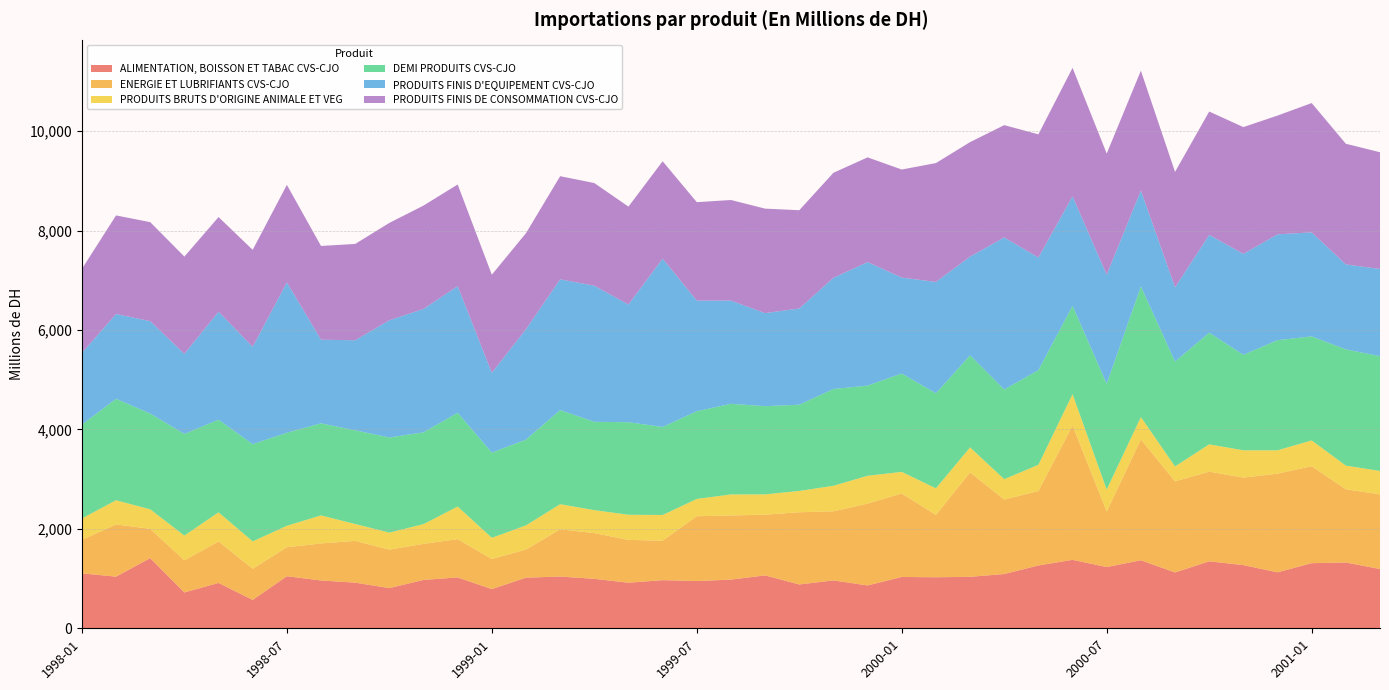

Reading left to right, transcribe all the data shown in this chart.

ALIMENTATION, BOISSON ET TABAC CVS-CJO: 1998-01=1104.2	1998-02=1039.4	1998-03=1411.2	1998-04=721.3	1998-05=912.2	1998-06=571.2	1998-07=1047.0	1998-08=961.9	1998-09=917.8	1998-10=808.7	1998-11=973.0	1998-12=1023.1	1999-01=788.3	1999-02=1018.4	1999-03=1041.1	1999-04=995.3	1999-05=916.5	1999-06=968.5	1999-07=950.0	1999-08=980.0	1999-09=1064.2	1999-10=881.9	1999-11=963.1	1999-12=862.1	2000-01=1032.5	2000-02=1026.5	2000-03=1035.5	2000-04=1091.5	2000-05=1264.4	2000-06=1377.1	2000-07=1232.0	2000-08=1368.5	2000-09=1123.4	2000-10=1347.5	2000-11=1270.8	2000-12=1125.6	2001-01=1310.2	2001-02=1323.8	2001-03=1192.5
ENERGIE ET LUBRIFIANTS CVS-CJO: 1998-01=674.4	1998-02=1049.4	1998-03=589.9	1998-04=645.5	1998-05=835.2	1998-06=626.2	1998-07=583.2	1998-08=745.5	1998-09=840.3	1998-10=773.5	1998-11=725.8	1998-12=770.2	1999-01=605.3	1999-02=564.9	1999-03=949.9	1999-04=919.7	1999-05=862.1	1999-06=793.9	1999-07=1304.3	1999-08=1289.2	1999-09=1222.0	1999-10=1452.0	1999-11=1390.6	1999-12=1645.8	2000-01=1679.4	2000-02=1253.9	2000-03=2101.5	2000-04=1497.2	2000-05=1497.2	2000-06=2699.9	2000-07=1116.6	2000-08=2430.2	2000-09=1831.8	2000-10=1803.9	2000-11=1760.5	2000-12=1984.8	2001-01=1949.5	2001-02=1472.5	2001-03=1501.6
PRODUITS BRUTS D'ORIGINE ANIMALE ET VEG: 1998-01=431.2	1998-02=486.8	1998-03=392.2	1998-04=498.4	1998-05=585.6	1998-06=551.3	1998-07=431.8	1998-08=563.6	1998-09=339.8	1998-10=342.4	1998-11=396.3	1998-12=656.2	1999-01=426.6	1999-02=487.0	1999-03=505.4	1999-04=461.6	1999-05=505.2	1999-06=516.7	1999-07=347.7	1999-08=423.2	1999-09=407.7	1999-10=428.9	1999-11=513.1	1999-12=560.1	2000-01=434.7	2000-02=535.0	2000-03=502.4	2000-04=410.5	2000-05=527.4	2000-06=631.6	2000-07=442.3	2000-08=450.1	2000-09=301.2	2000-10=548.5	2000-11=549.2	2000-12=470.0	2001-01=519.2	2001-02=476.0	2001-03=470.7
DEMI PRODUITS CVS-CJO: 1998-01=1886.4	1998-02=2040.9	1998-03=1926.3	1998-04=2044.7	1998-05=1863.0	1998-06=1956.1	1998-07=1871.6	1998-08=1851.9	1998-09=1884.7	1998-10=1914.0	1998-11=1846.8	1998-12=1886.4	1999-01=1714.3	1999-02=1725.9	1999-03=1892.8	1999-04=1777.2	1999-05=1861.5	1999-06=1770.6	1999-07=1765.0	1999-08=1823.3	1999-09=1774.4	1999-10=1735.1	1999-11=1946.4	1999-12=1814.8	2000-01=1978.9	2000-02=1912.6	2000-03=1852.3	2000-04=1804.6	2000-05=1904.4	2000-06=1777.9	2000-07=2127.4	2000-08=2628.3	2000-09=2110.0	2000-10=2246.4	2000-11=1921.7	2000-12=2215.3	2001-01=2092.9	2001-02=2338.3	2001-03=2308.3
PRODUITS FINIS D'EQUIPEMENT CVS-CJO: 1998-01=1442.8	1998-02=1705.9	1998-03=1858.1	1998-04=1610.8	1998-05=2172.2	1998-06=1957.7	1998-07=3023.6	1998-08=1682.1	1998-09=1811.9	1998-10=2357.5	1998-11=2481.9	1998-12=2546.5	1999-01=1603.9	1999-02=2221.2	1999-03=2630.1	1999-04=2737.7	1999-05=2367.1	1999-06=3387.3	1999-07=2224.3	1999-08=2076.3	1999-09=1871.4	1999-10=1935.2	1999-11=2236.7	1999-12=2483.7	2000-01=1929.4	2000-02=2238.9	2000-03=1984.3	2000-04=3058.6	2000-05=2264.5	2000-06=2202.9	2000-07=2193.0	2000-08=1929.6	2000-09=1491.2	2000-10=1966.6	2000-11=2029.7	2000-12=2128.8	2001-01=2092.3	2001-02=1709.1	2001-03=1754.6
PRODUITS FINIS DE CONSOMMATION CVS-CJO: 1998-01=1690.1	1998-02=1982.7	1998-03=1992.1	1998-04=1956.3	1998-05=1903.6	1998-06=1950.4	1998-07=1962.1	1998-08=1885.9	1998-09=1936.8	1998-10=1958.5	1998-11=2079.2	1998-12=2044.8	1999-01=1974.0	1999-02=1930.5	1999-03=2075.1	1999-04=2064.7	1999-05=1970.1	1999-06=1957.6	1999-07=1980.5	1999-08=2023.1	1999-09=2101.9	1999-10=1976.6	1999-11=2112.9	1999-12=2106.4	2000-01=2173.2	2000-02=2391.0	2000-03=2303.6	2000-04=2259.0	2000-05=2478.2	2000-06=2583.8	2000-07=2438.0	2000-08=2409.5	2000-09=2323.4	2000-10=2481.9	2000-11=2549.9	2000-12=2389.0	2001-01=2601.2	2001-02=2427.0	2001-03=2348.1